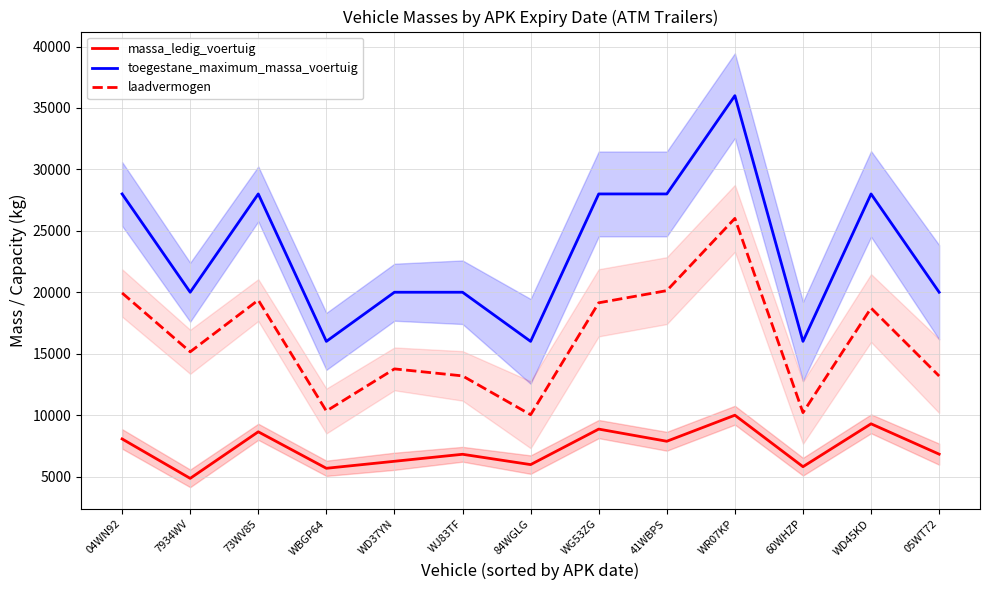

List the labels in order of toegestane_maximum_massa_voertuig value, smallest first.

WBGP64, 84WGLG, 60WHZP, 7934WV, WD37YN, WJ83TF, 05WT72, 04WN92, 73WV85, WG53ZG, 41WBPS, WD45KD, WR07KP